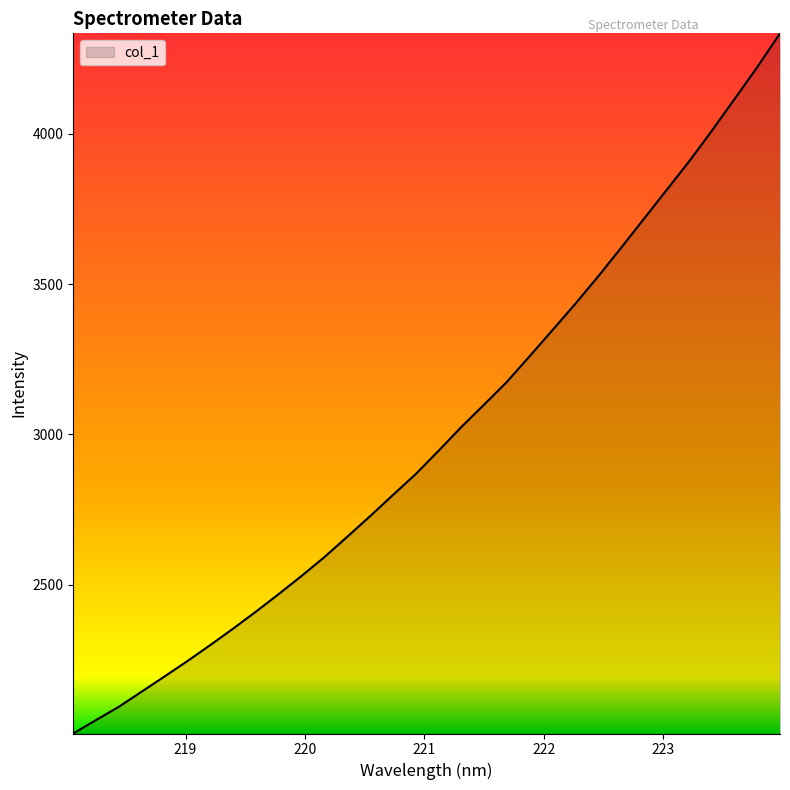

What is the maximum value shown in the chart?

4334.8